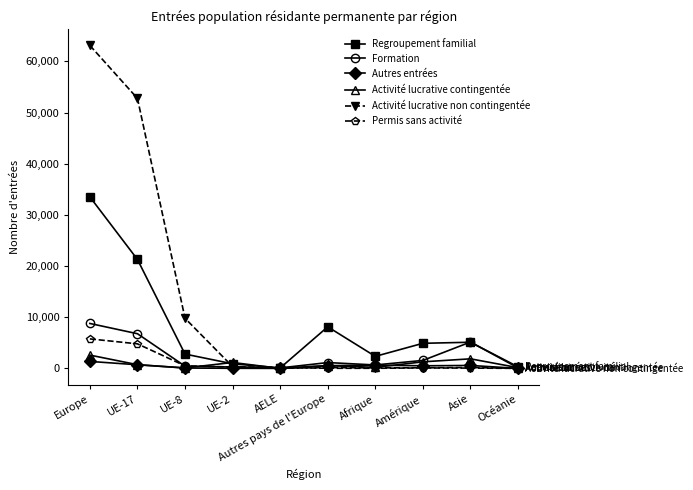

Is it true that Permis sans activité equals 162 at Autres pays de l'Europe?

True